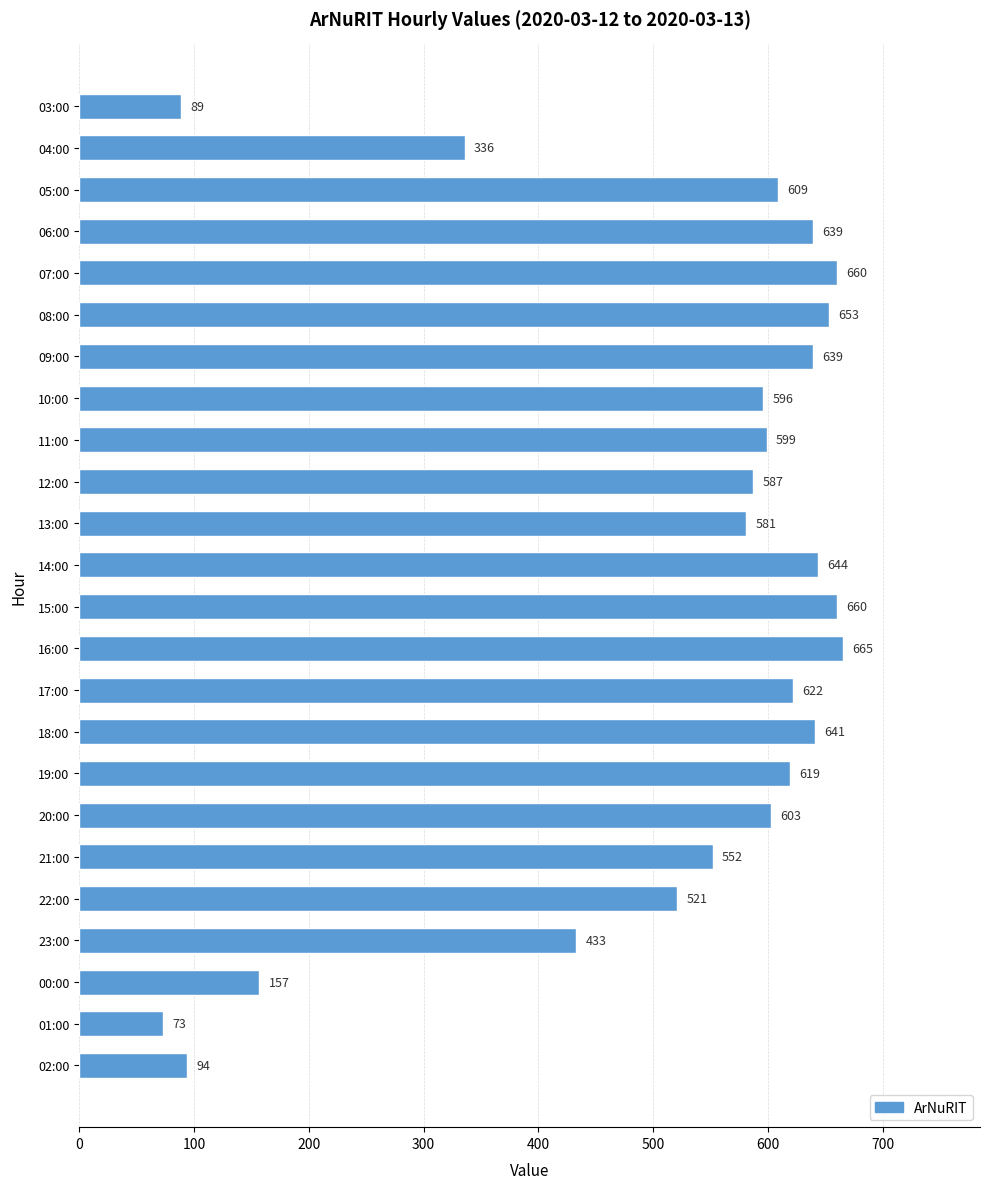

What is the value of the 21st bar from the top?

433